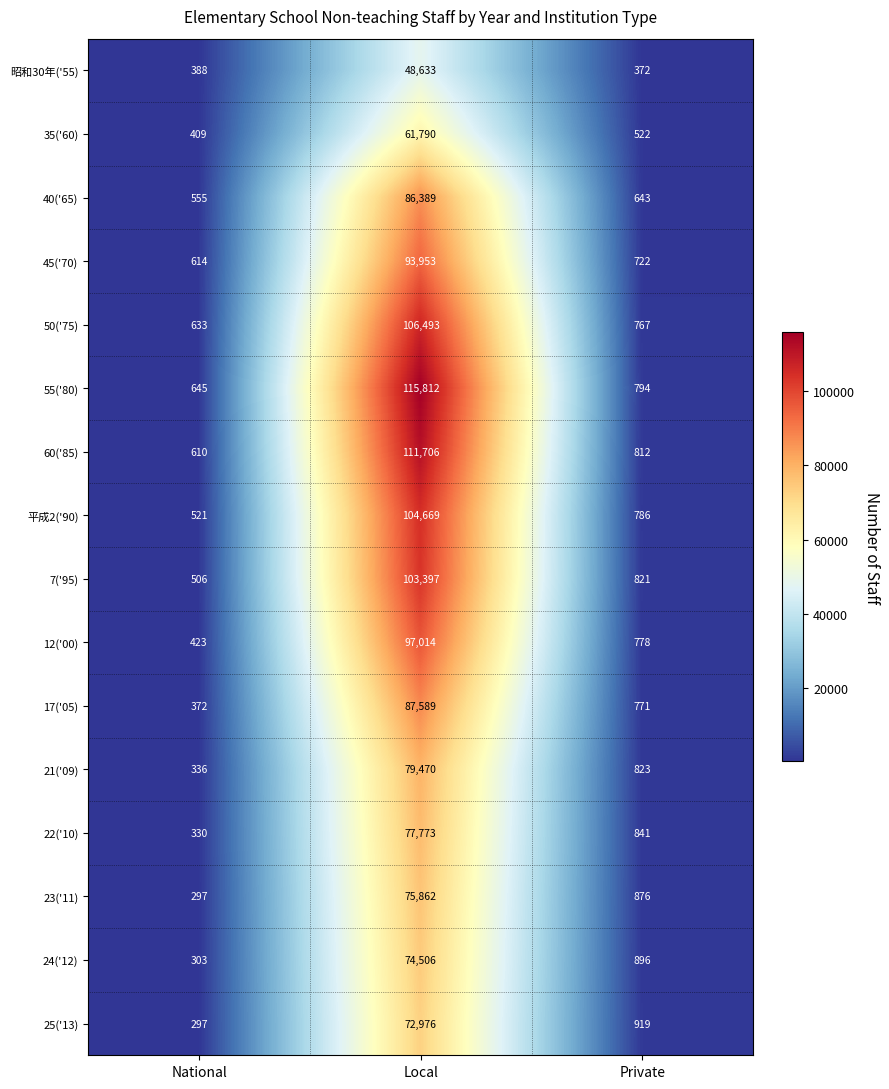

List the series in order of their peak value, highest first.

55('80), 60('85), 50('75), 平成2('90), 7('95), 12('00), 45('70), 17('05), 40('65), 21('09), 22('10), 23('11), 24('12), 25('13), 35('60), 昭和30年('55)